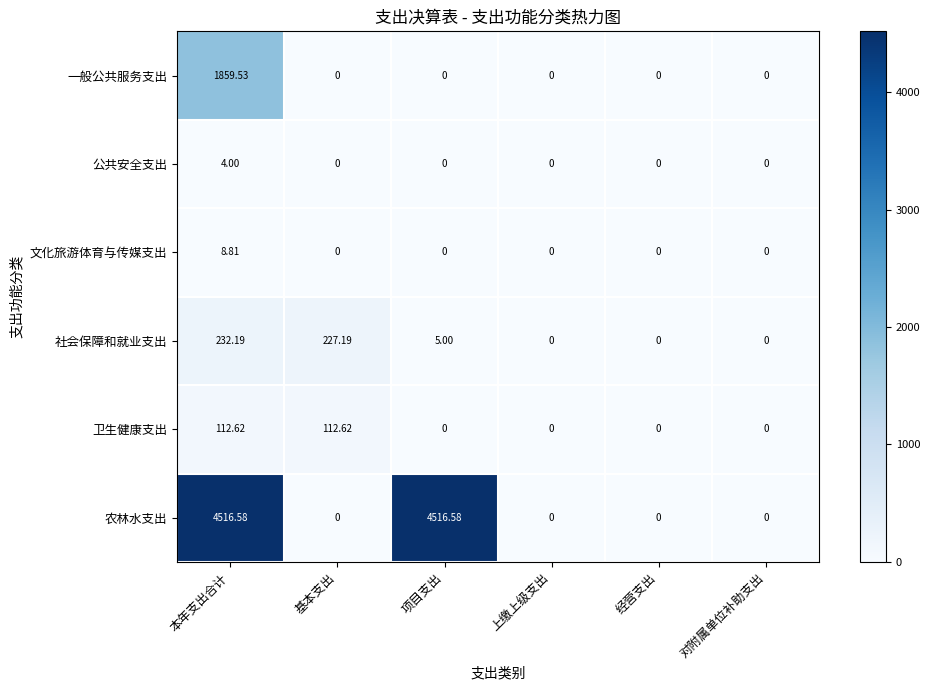

Between 基本支出 and 经营支出, which series saw the biggest shift?

社会保障和就业支出